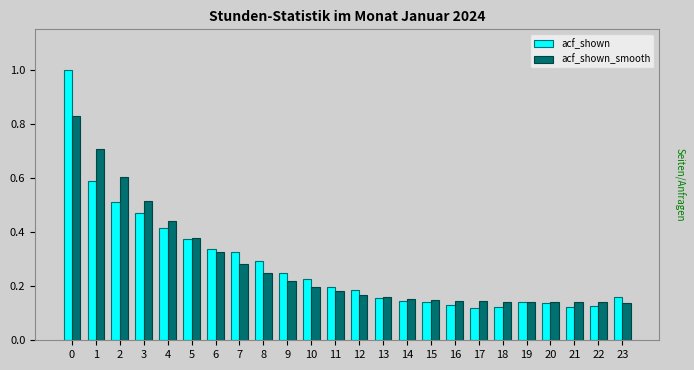

What is the difference between the maximum and minimum values in the acf_shown_smooth series?

0.7